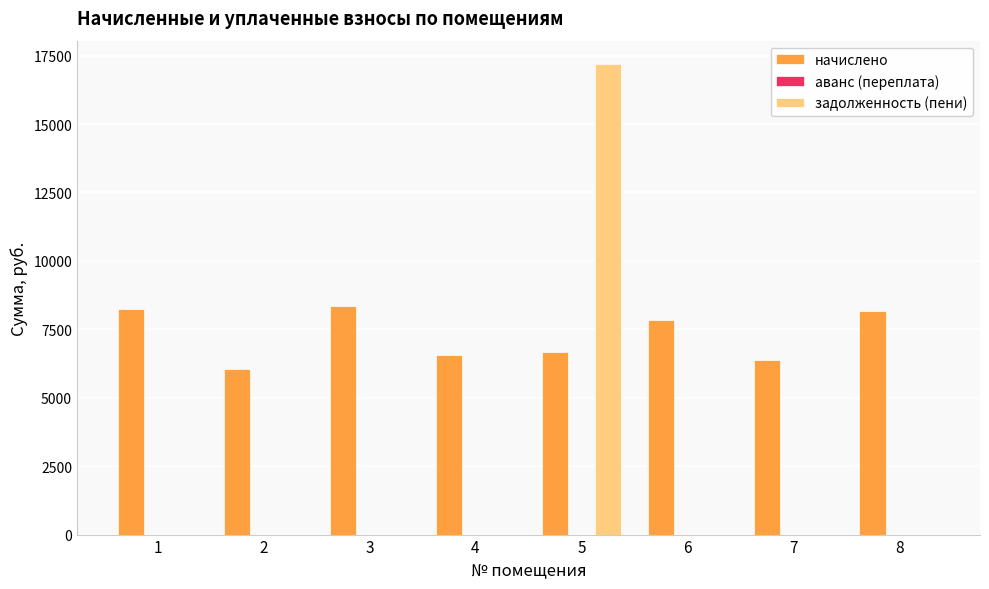

The value of задолженность (пени) at 5 is 17185.5. True or false?

True